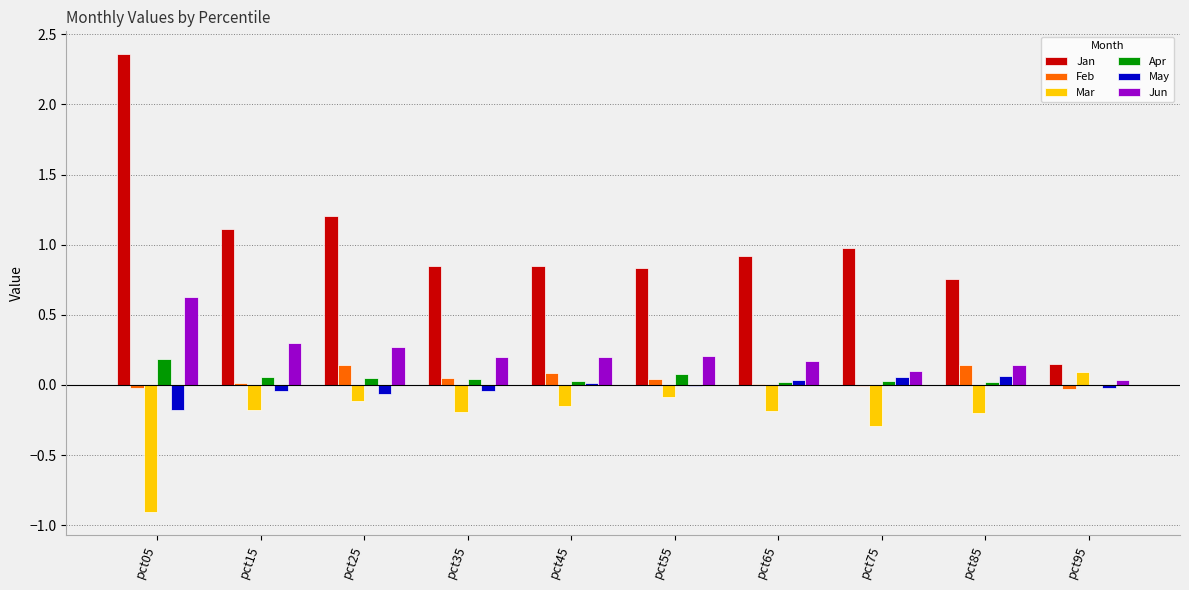

How many categories are shown in the chart?

10